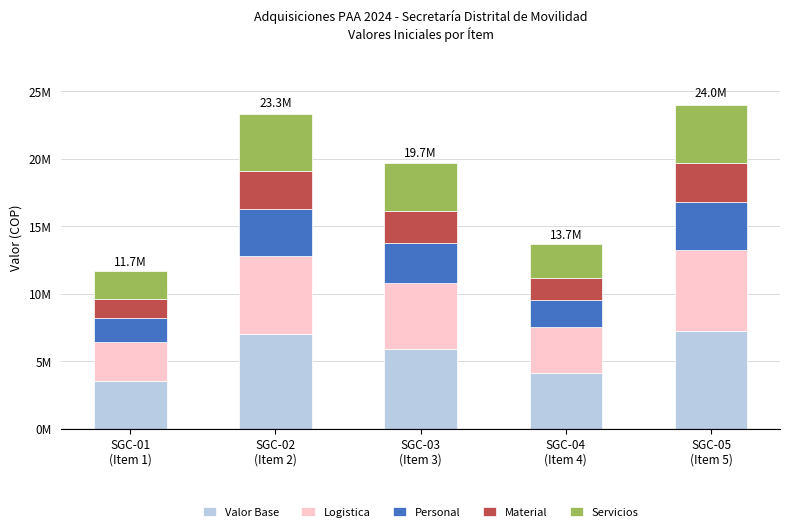

Which series has the largest total across all categories?

Valor Base